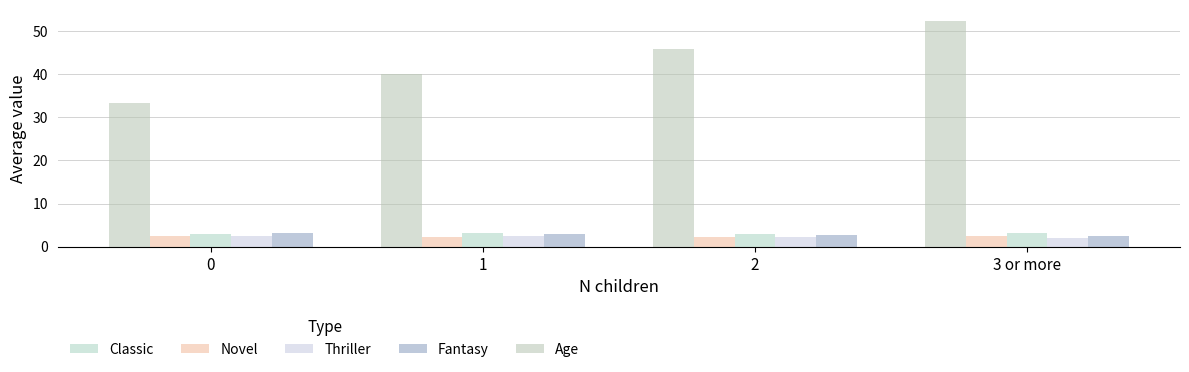

What is the label of the 1st bar from the right?

3 or more